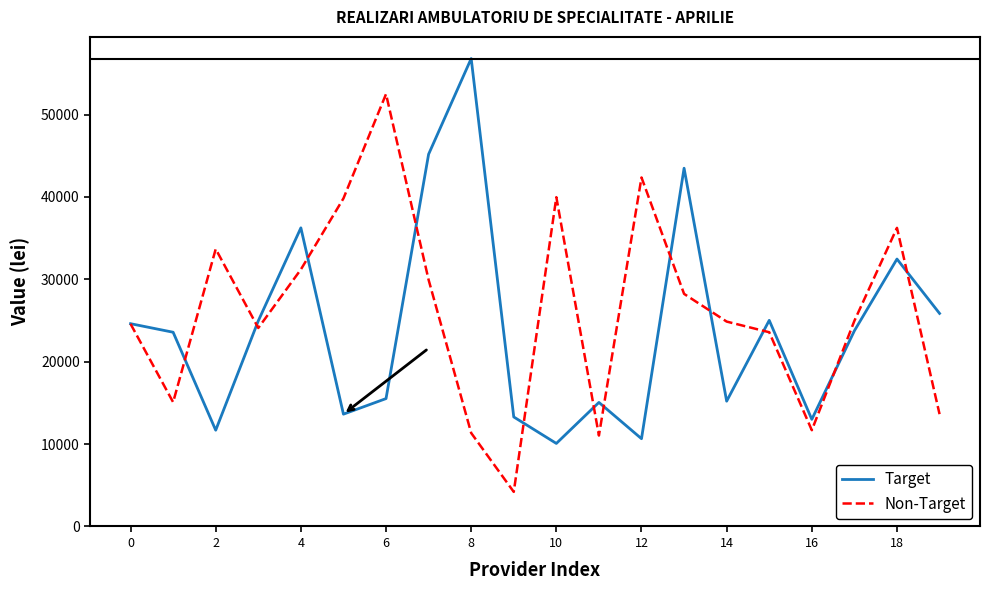

Which series has the widest spread of values?

Non-Target